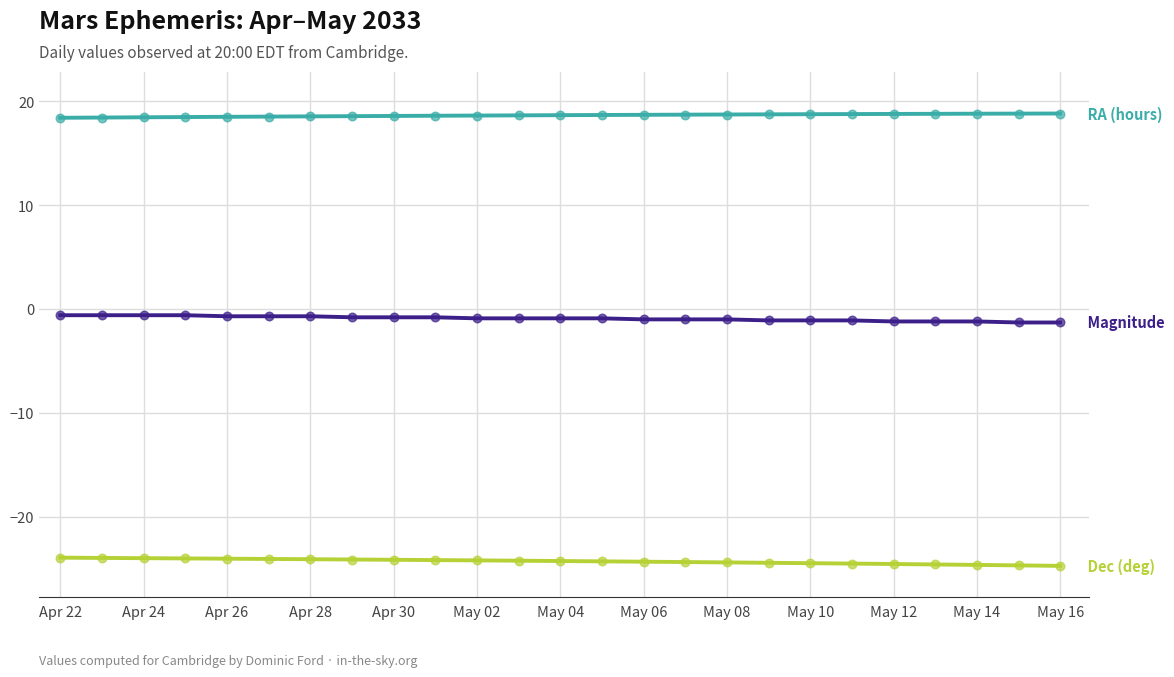

What is the greatest value displayed?

18.8